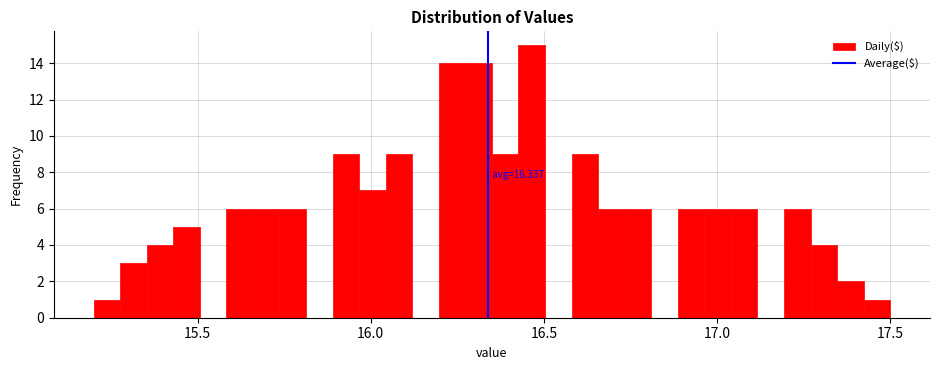

Around what value on the x-axis is the tallest bar? Give the approximate position of its centre, as read against the axis.

16.45